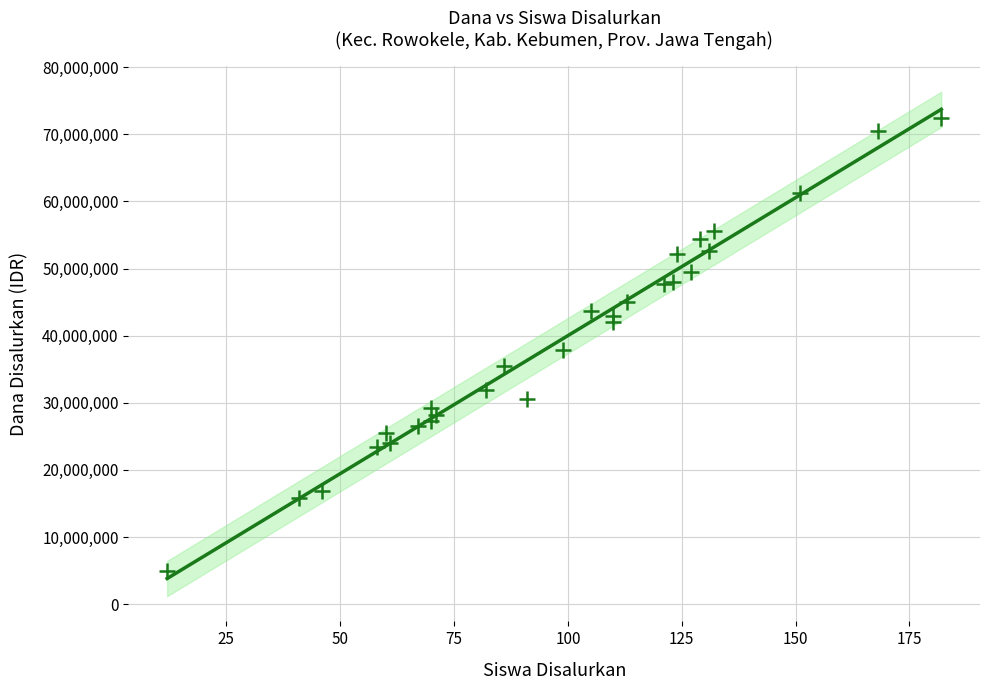

What is the range of Y values (max minus min)?

67500000